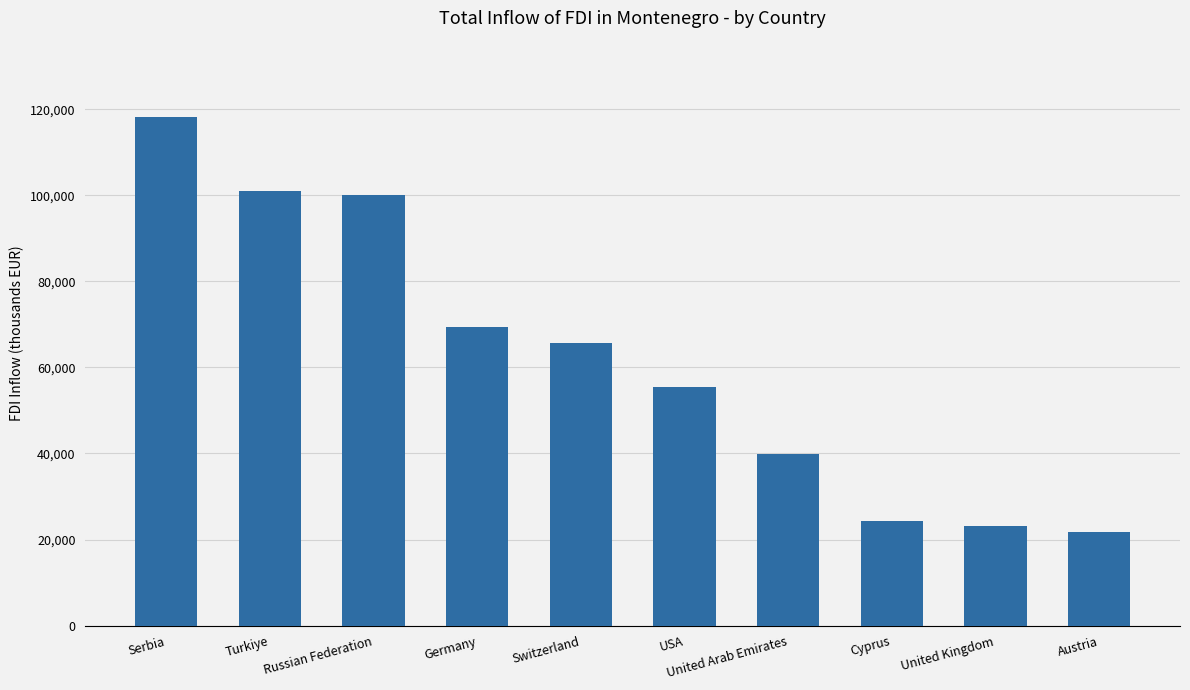

What is the sum of all values?

618916.2